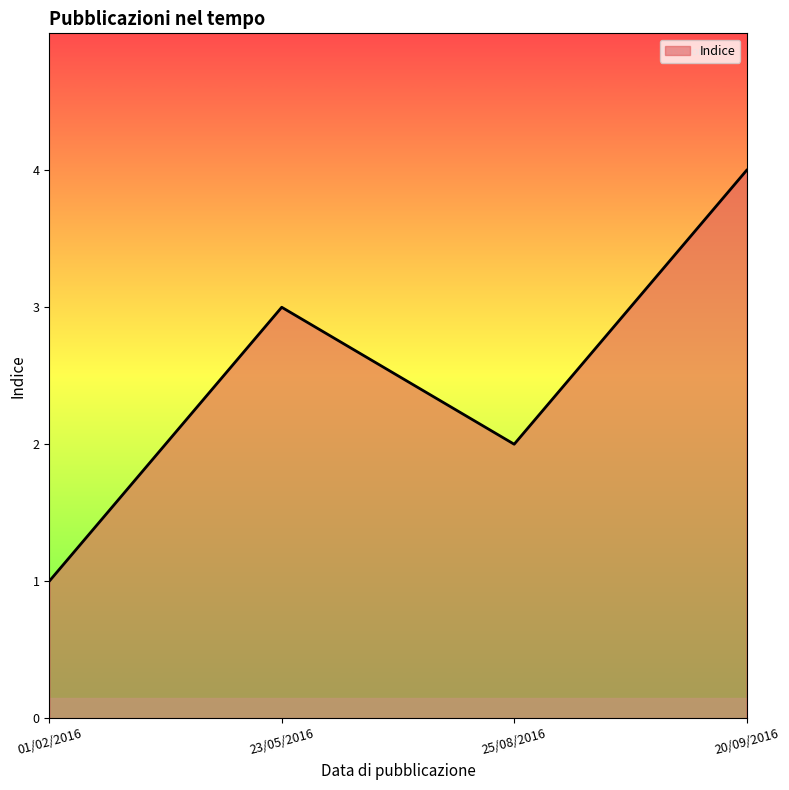

What is the sum of all values?

10